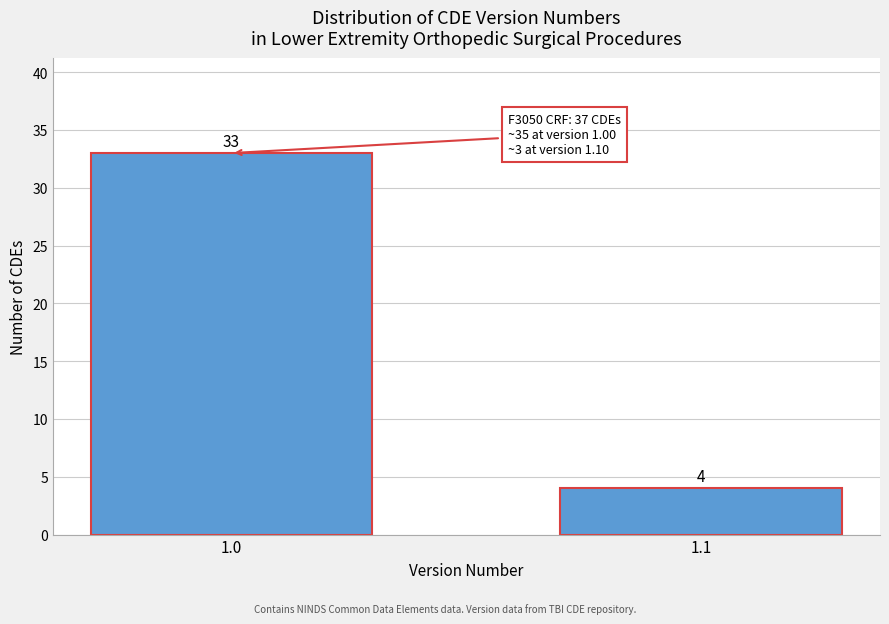

Reading left to right, what are all the values shown in this chart?

1.0=33	1.1=4